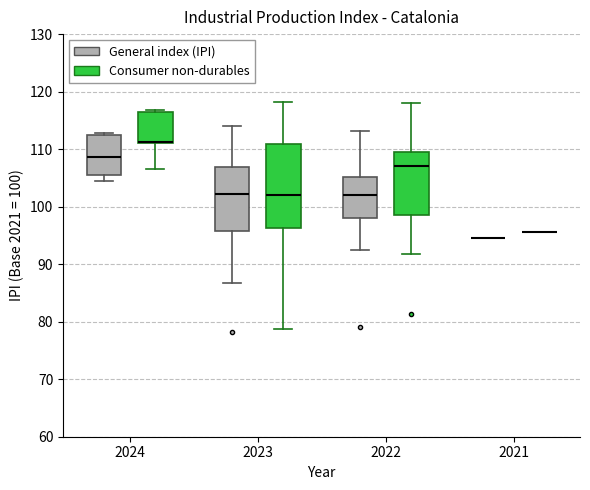

Reading left to right, transcribe this box plot: for each box, give where its median line is, the range the box spans, and where its two whiskers end, as read against the y-axis. The values are not printed on the chart, so give them approximately, as read against the axis.

2024 (General index (IPI)): median 109, box 106 to 113, whiskers 105 to 113
2024 (Consumer non-durables): median 111 (drawn on the box's lower edge), box 111 to 117, whiskers 107 to 117
2023 (General index (IPI)): median 102, box 96 to 107, whiskers 87 to 114
2023 (Consumer non-durables): median 102, box 96 to 111, whiskers 79 to 118
2022 (General index (IPI)): median 102, box 98 to 105, whiskers 93 to 113
2022 (Consumer non-durables): median 107, box 99 to 109, whiskers 92 to 118
2021 (General index (IPI)): box collapsed to a line at 95, whiskers 95 to 95
2021 (Consumer non-durables): box collapsed to a line at 96, whiskers 96 to 96